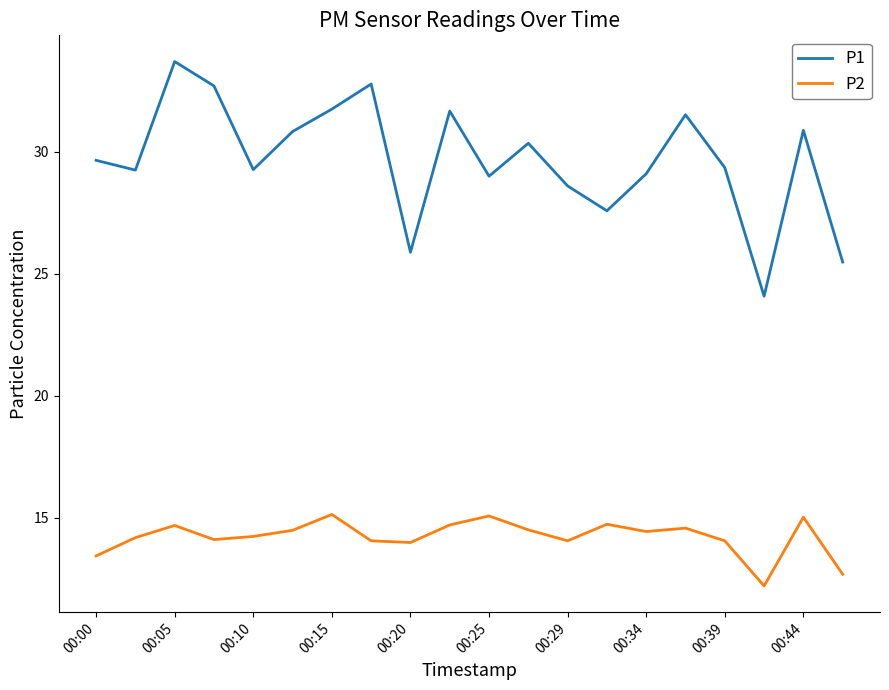

True or false: P2 and P1 intersect in this chart.

False